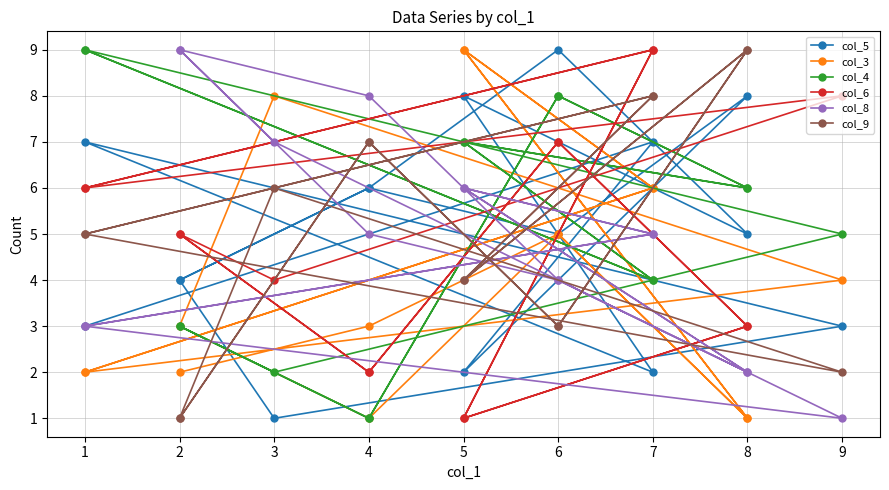

Which series has the widest spread of values?

col_5